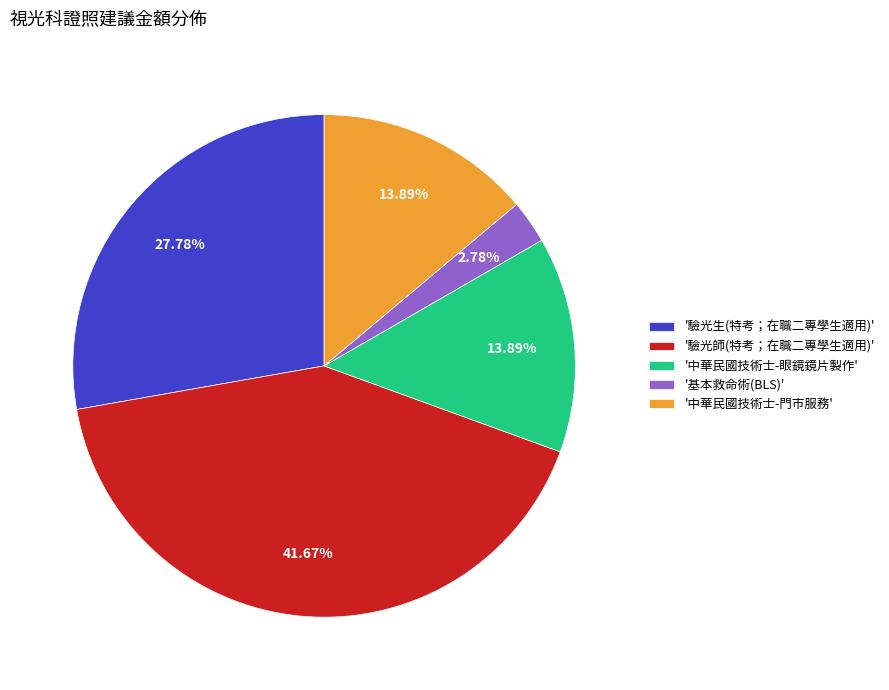

How many slices are in this pie chart?

5